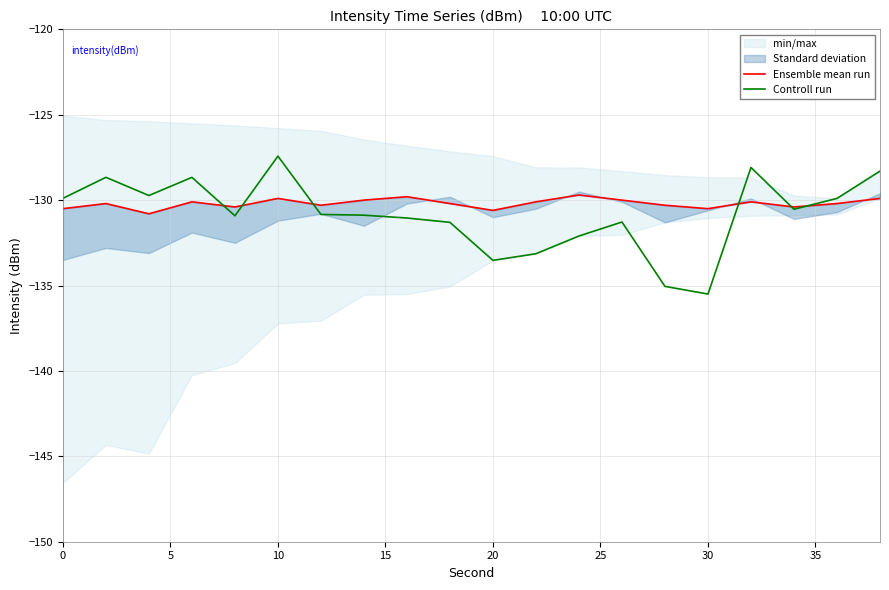

At which label does Controll run reach its peak?

10